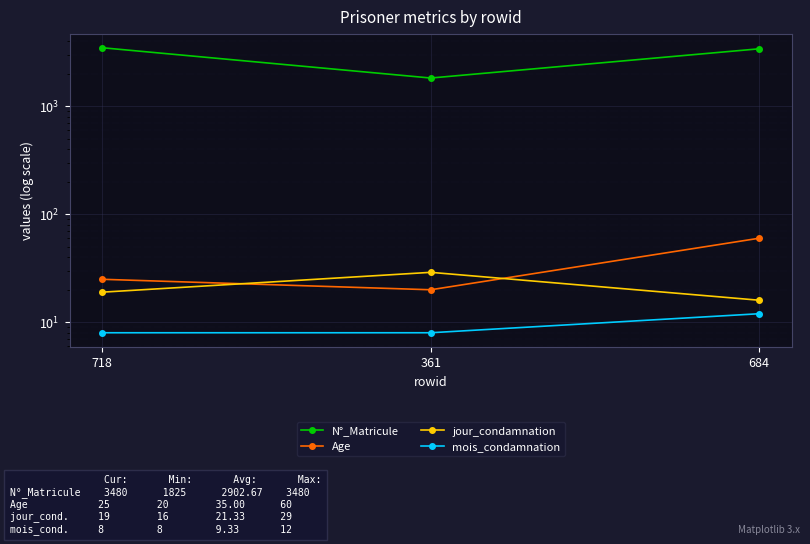

Where is N°_Matricule nearest to the value 2652?

684